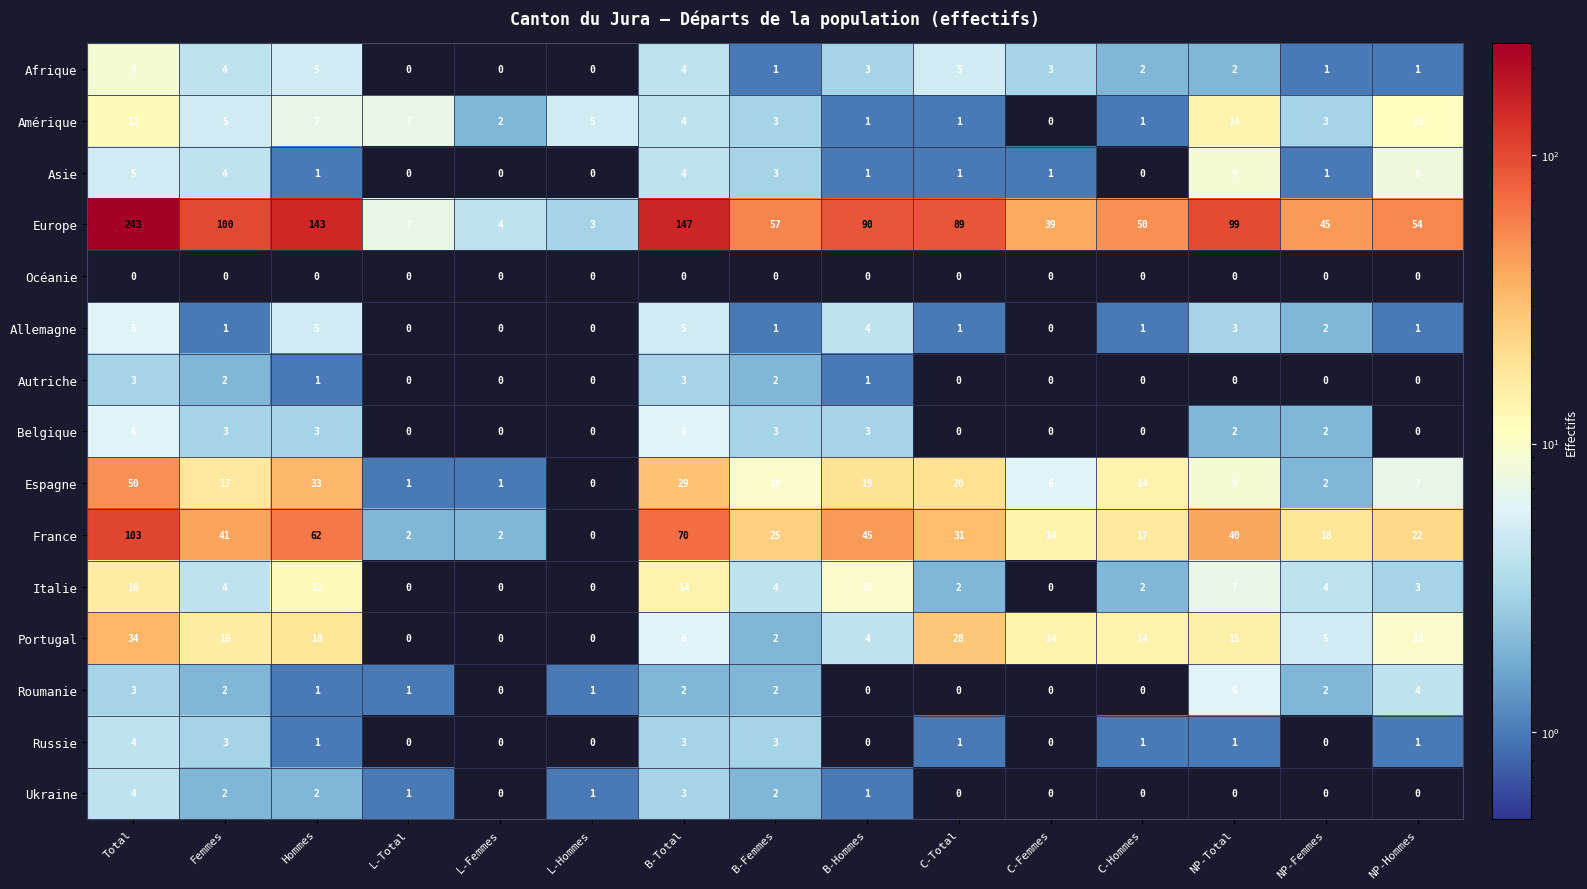

Is it true that Italie equals 7 at NP-Femmes?

False